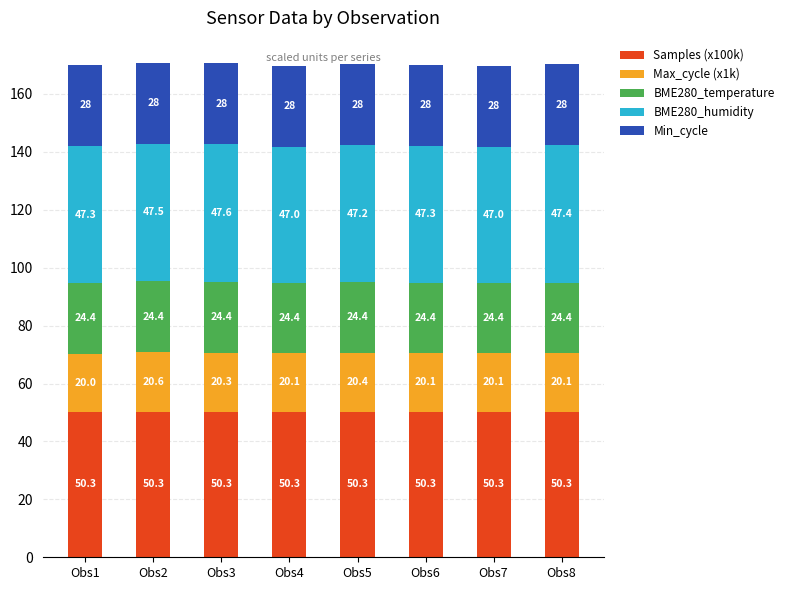

Is it true that Samples (x100k) equals 50.3 at Obs4?

True